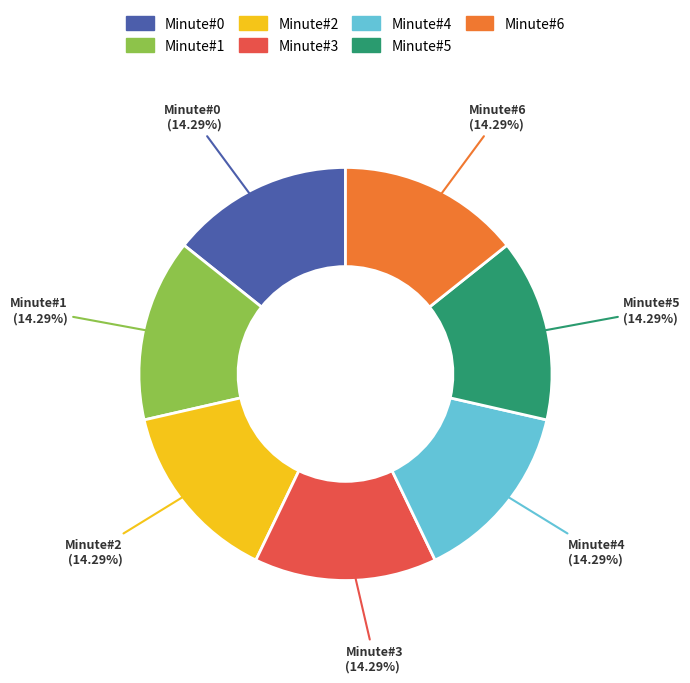

What is the ratio of the value at Minute#1 to the value at Minute#6?

1.0